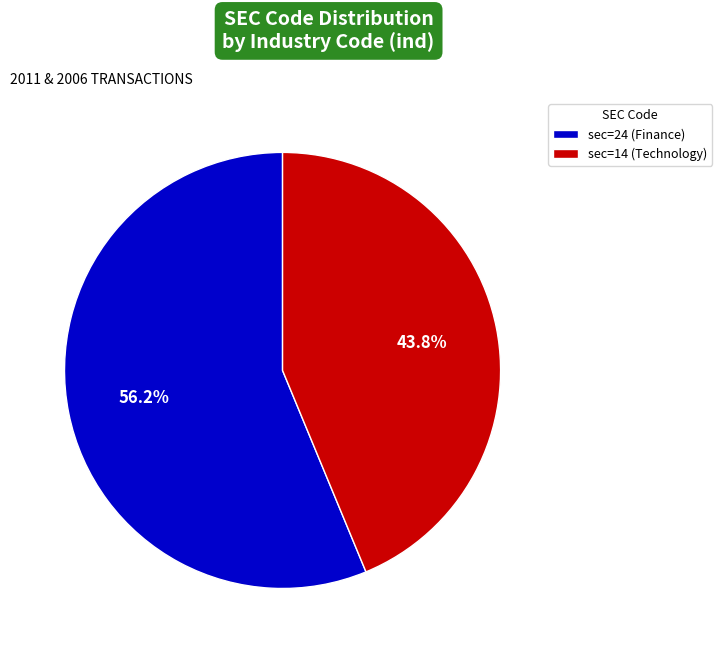

True or false: sec=14 (Technology) accounts for 24% of the total.

False